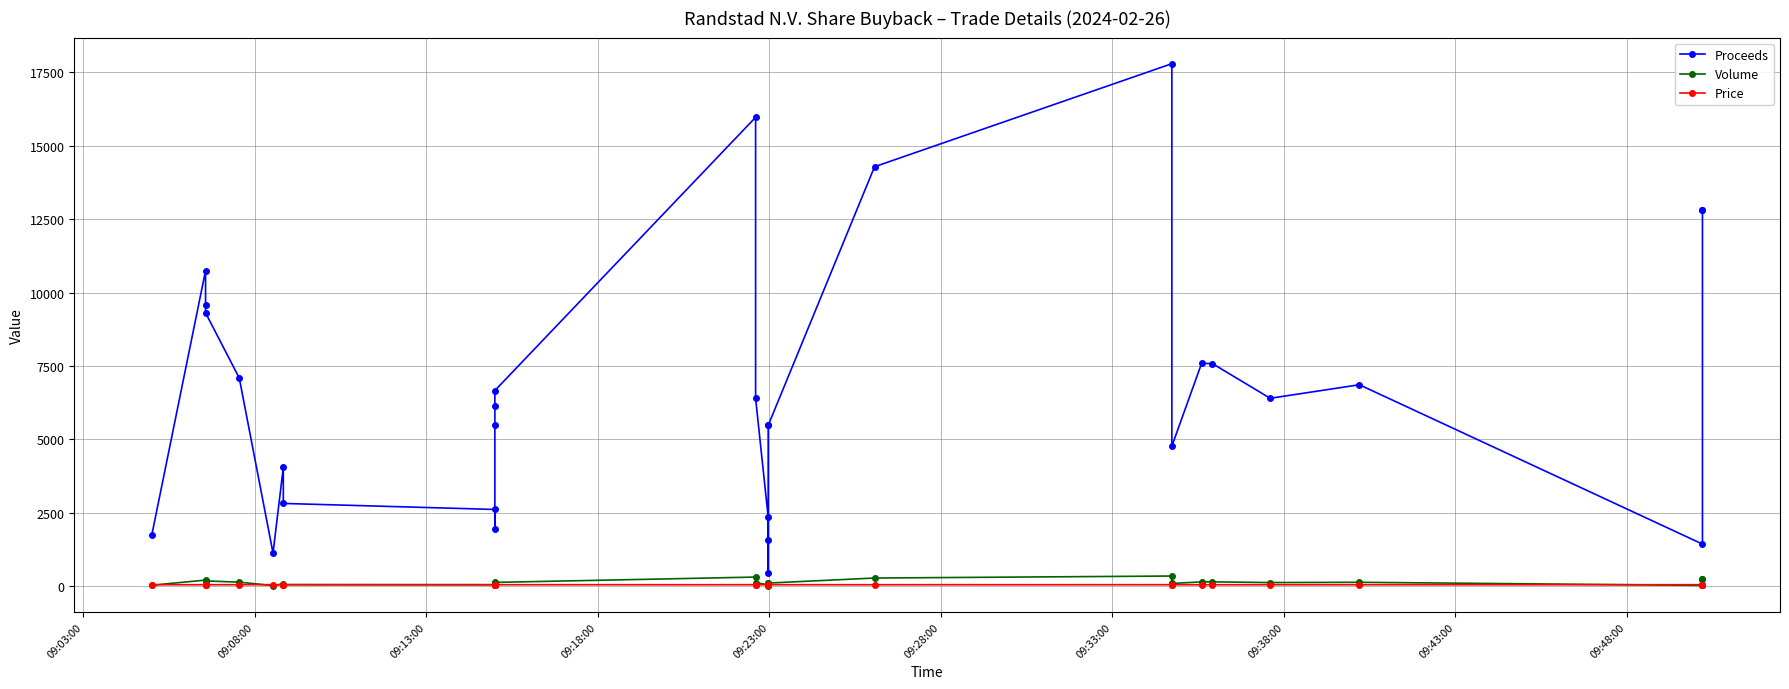

Rank the series by their maximum value, from lowest to highest.

Price, Volume, Proceeds